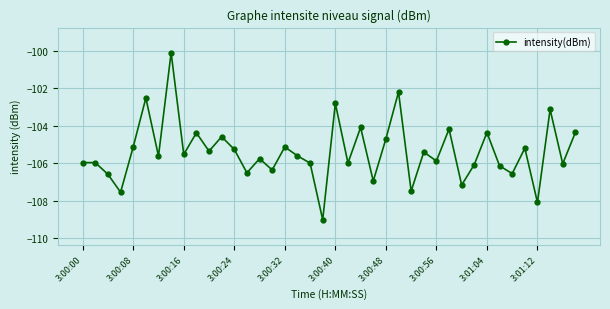

What is the greatest value displayed?

-100.1